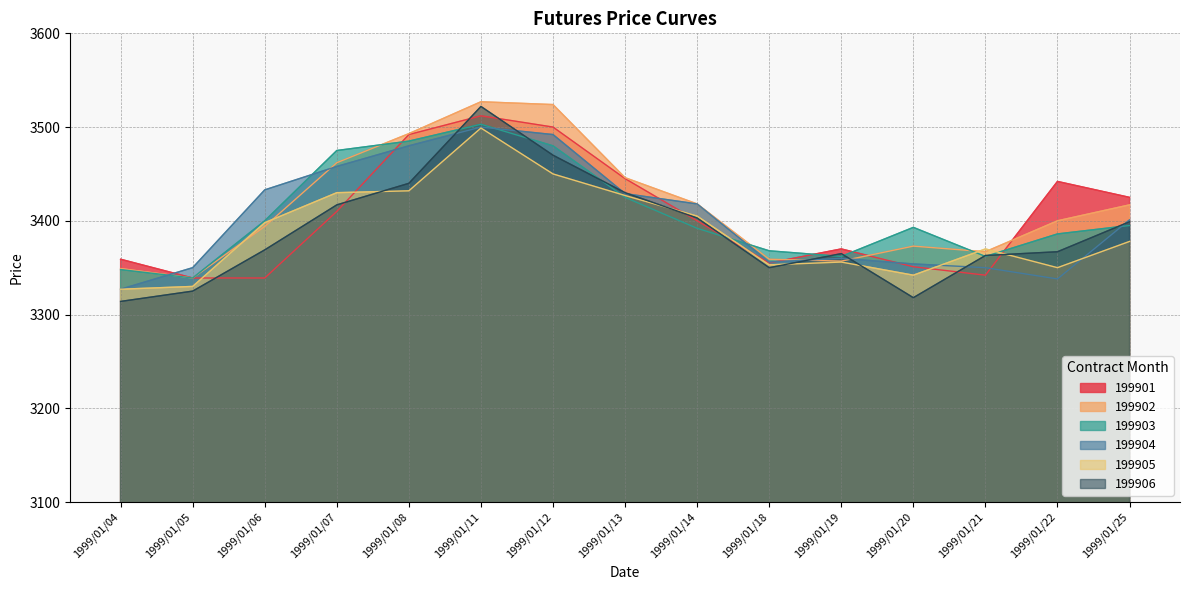

What is the value of the 199905 point at the 5th from the left?

3432